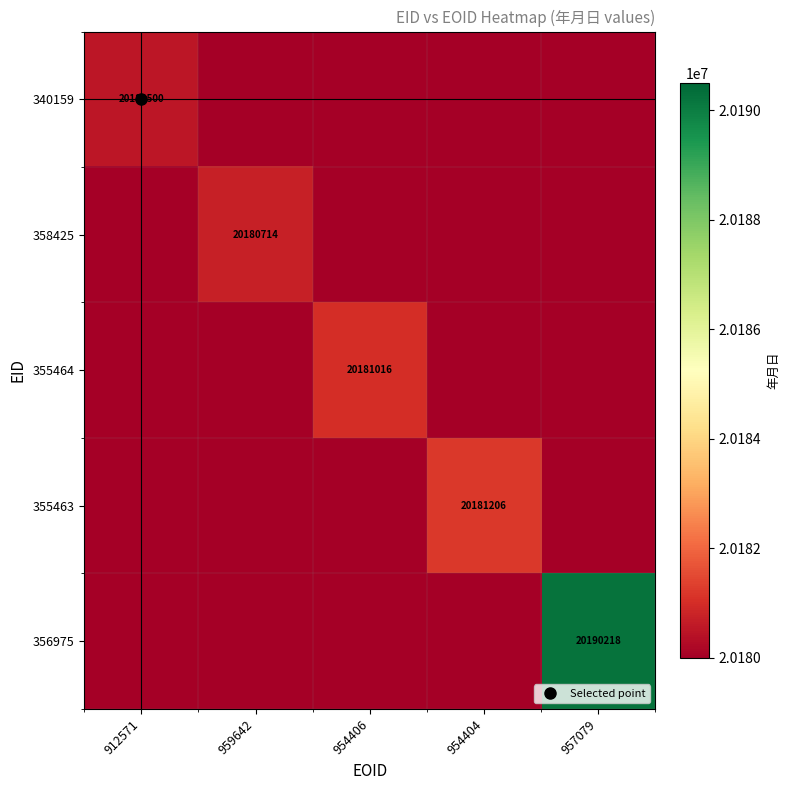

What is the sum of the 355464 values at 957079 and 954406?

39361516